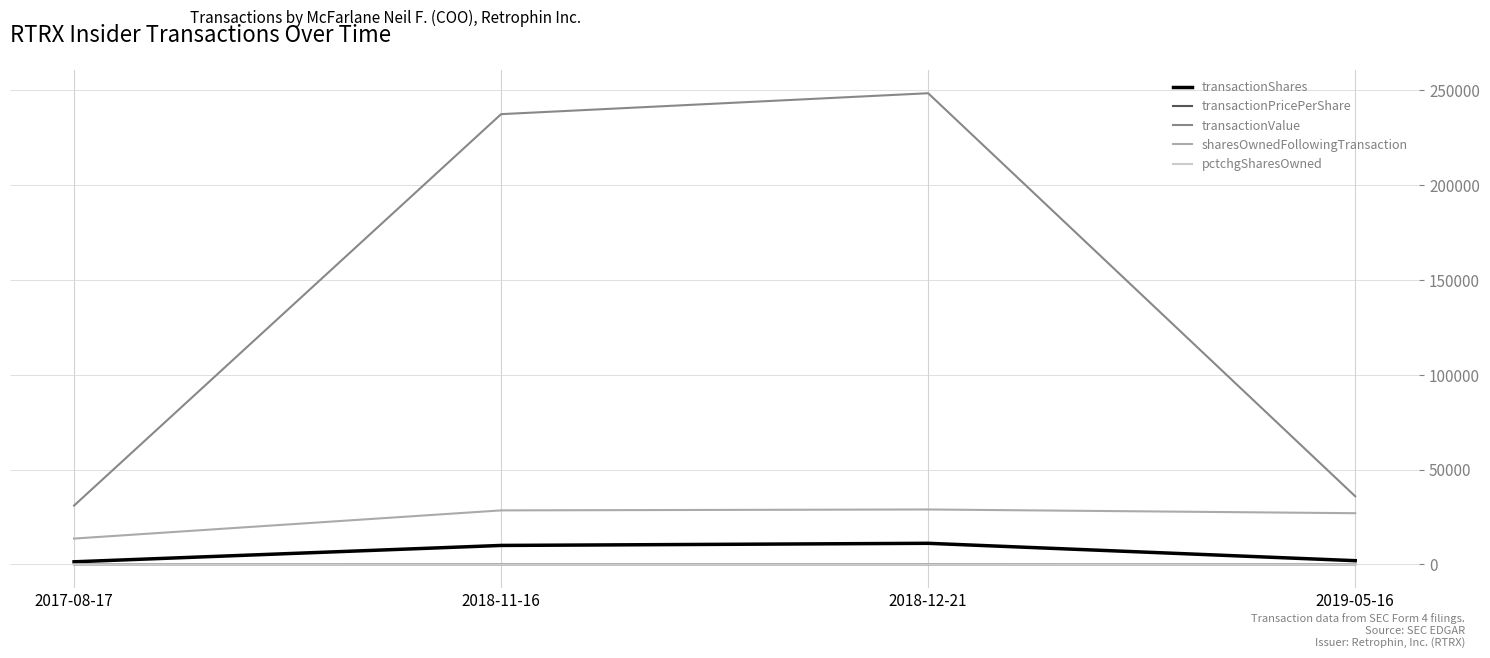

True or false: transactionPricePerShare and sharesOwnedFollowingTransaction intersect in this chart.

False